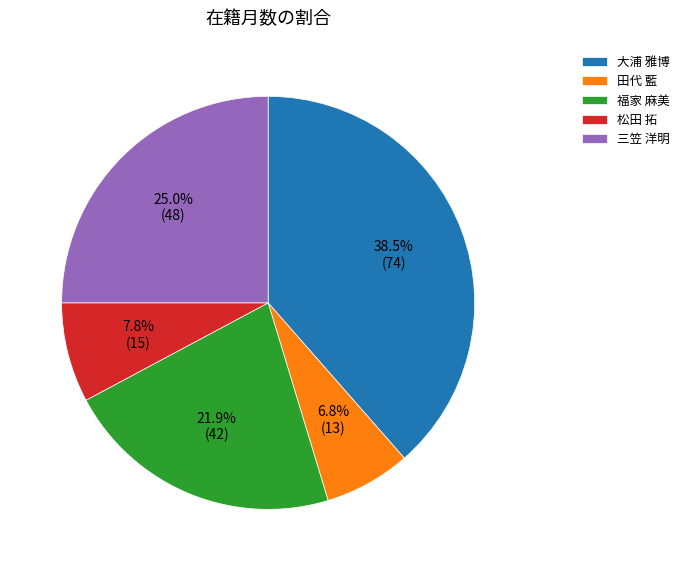

How many segments does this pie chart have?

5